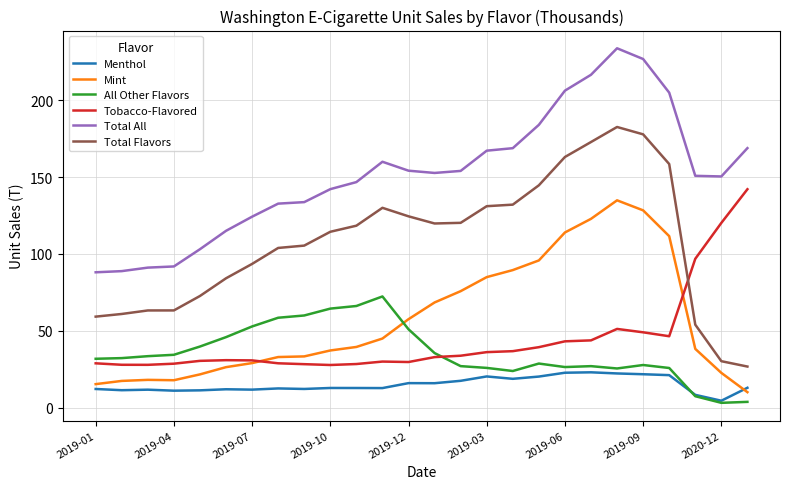

What is the highest value of the Total Flavors series?

182.6